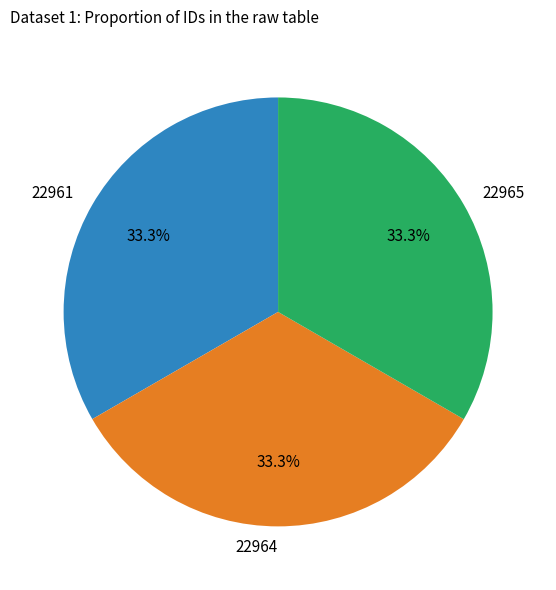

To the nearest percent, what percentage of the pie is 22964?

33%